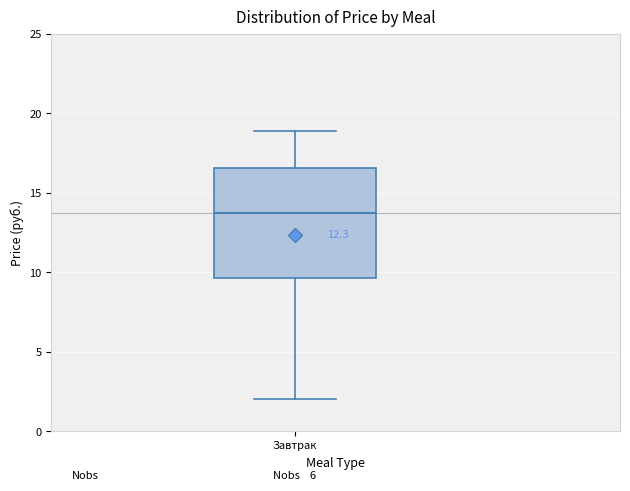

Where is the upper edge of the box for Завтрак on the y-axis? The values are not printed on the chart, so give them approximately, as read against the axis.

16.5